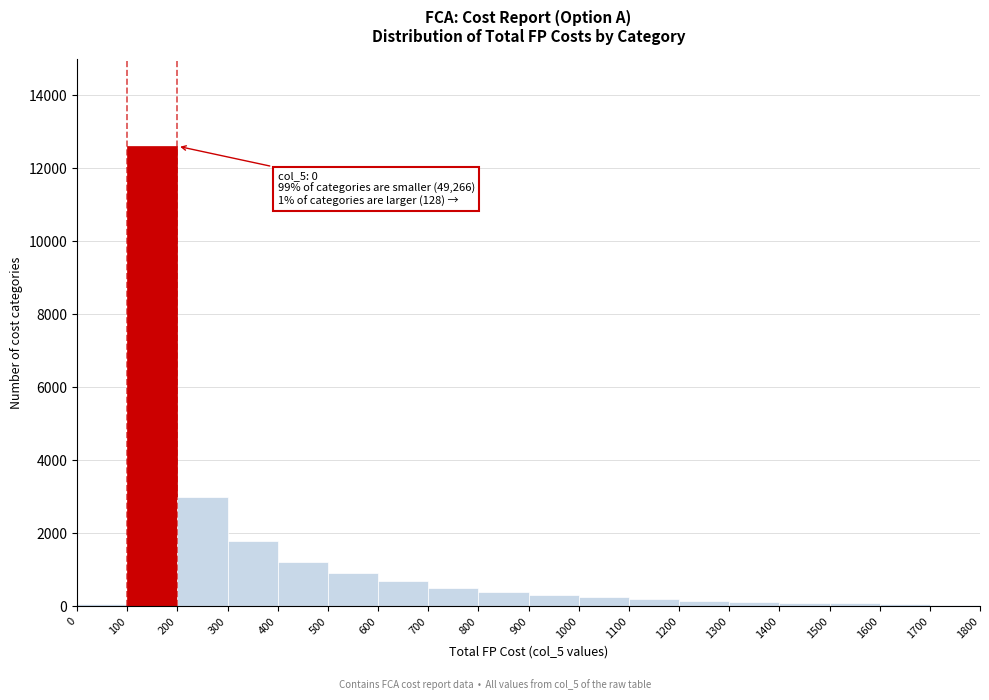

Over which range of the x-axis is the bar tallest?

100 to 200